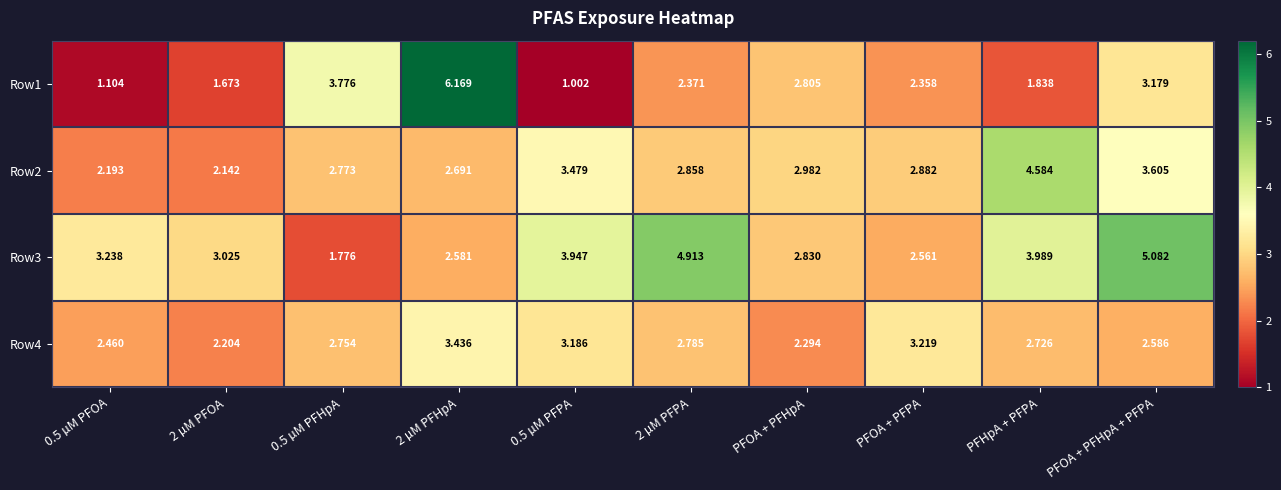

At which category is the sum across all series the highest?

2 µM PFHpA